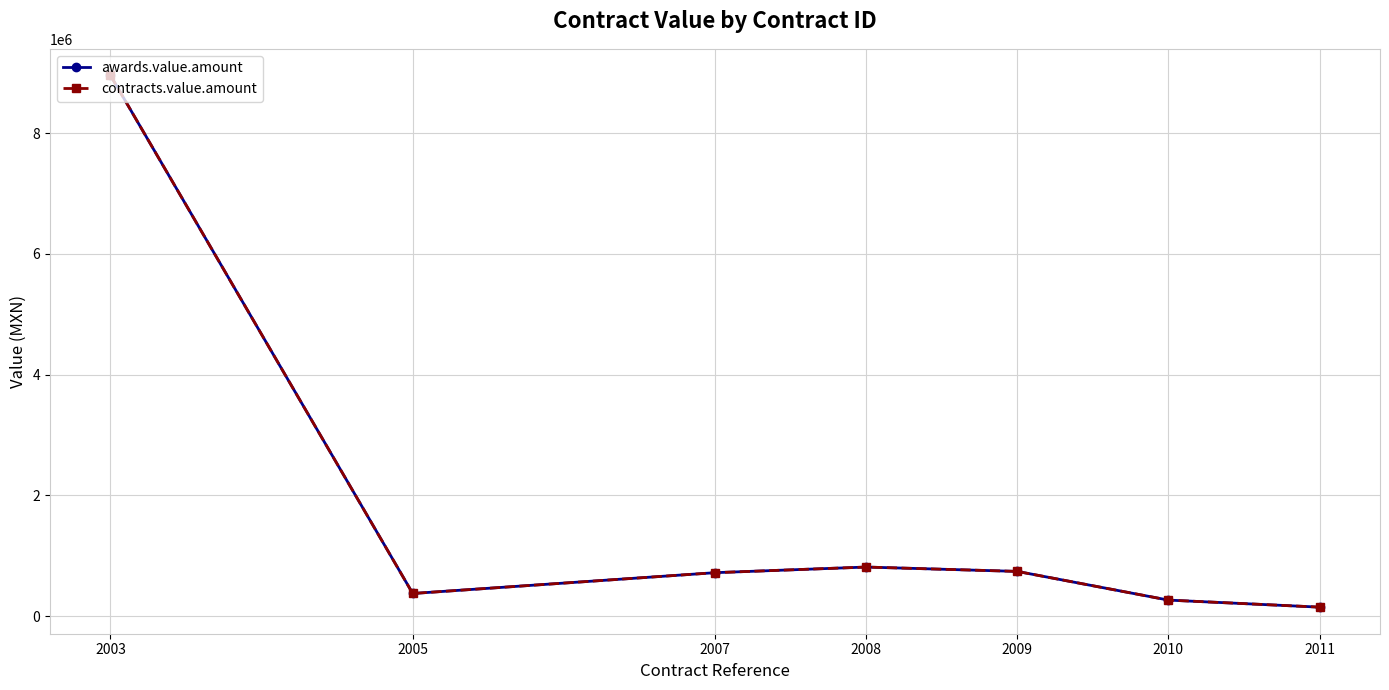

Is this an area chart (filled region under the line)?

No